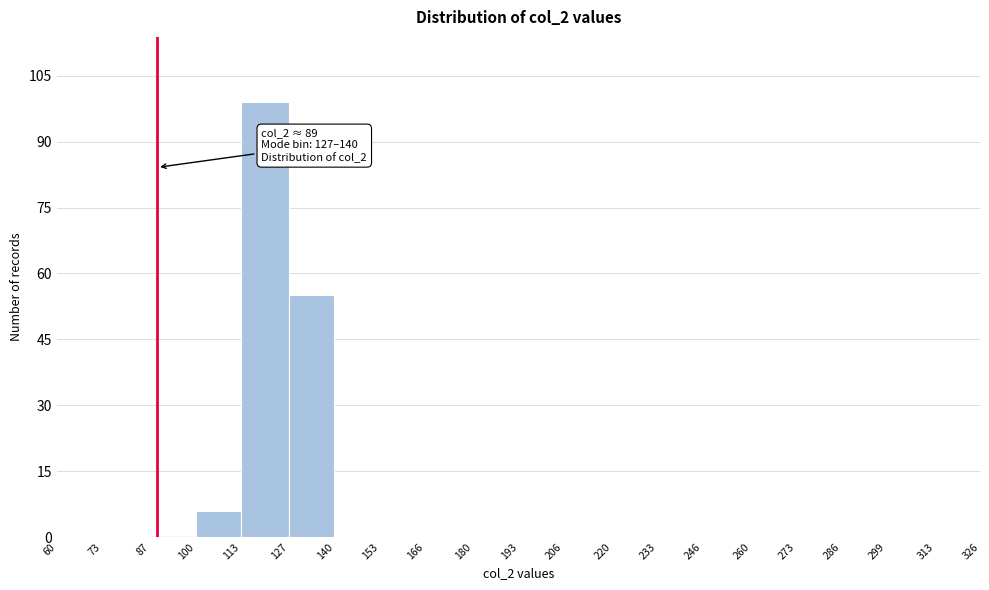

Over which range of the x-axis is the bar tallest?

113 to 127